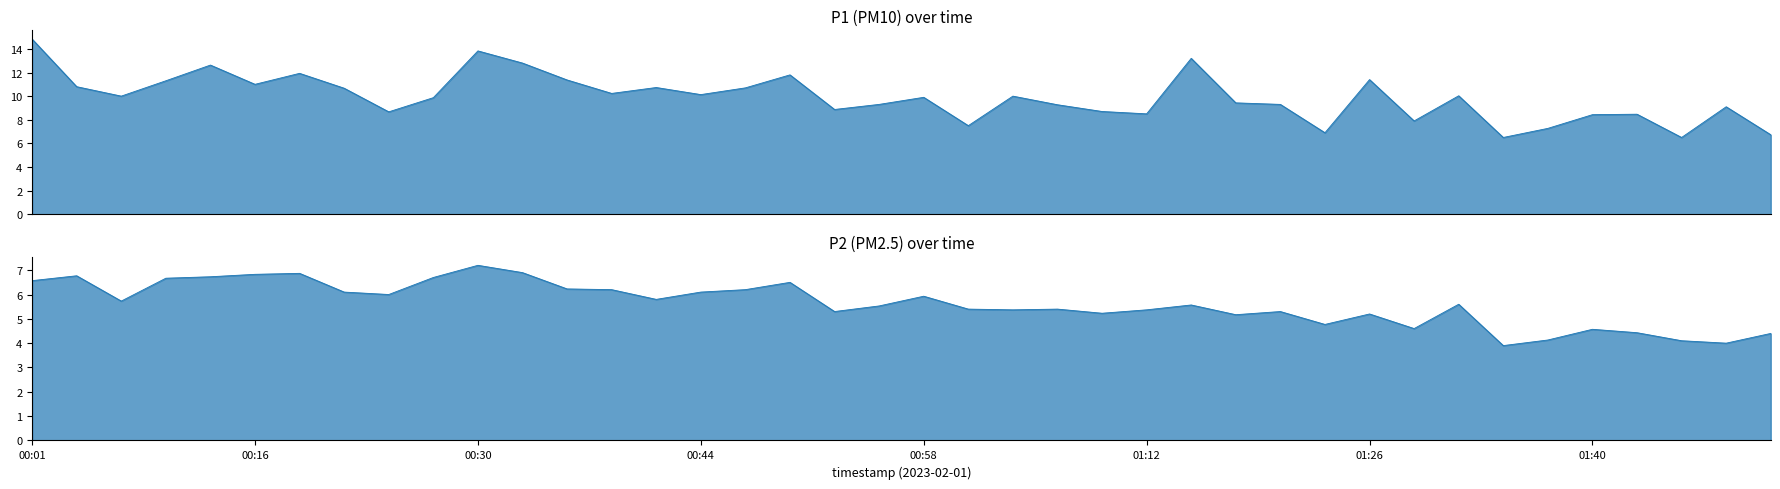

The value of P1 at 00:35 is 16.1. True or false?

False